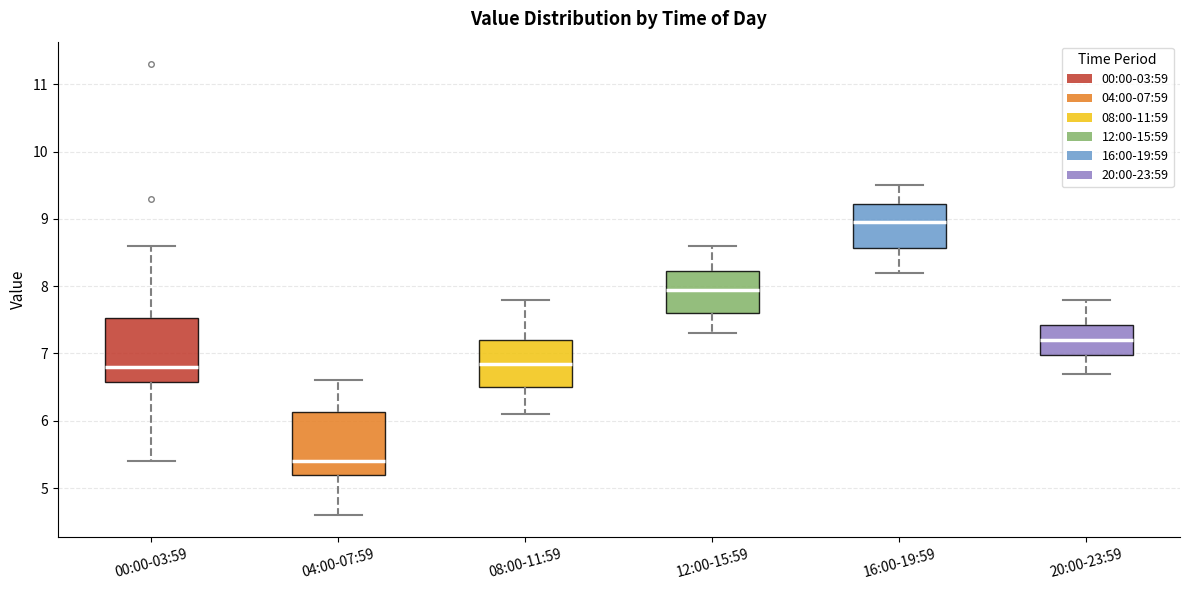

Reading left to right, transcribe this box plot: for each box, give where its median line is, the range the box spans, and where its two whiskers end, as read against the y-axis. The values are not printed on the chart, so give them approximately, as read against the axis.

00:00-03:59: median 6.8, box 6.6 to 7.5, whiskers 5.4 to 8.6
04:00-07:59: median 5.4, box 5.2 to 6.1, whiskers 4.6 to 6.6
08:00-11:59: median 6.9, box 6.5 to 7.2, whiskers 6.1 to 7.8
12:00-15:59: median 8.0, box 7.6 to 8.2, whiskers 7.3 to 8.6
16:00-19:59: median 9.0, box 8.6 to 9.2, whiskers 8.2 to 9.5
20:00-23:59: median 7.2, box 7.0 to 7.4, whiskers 6.7 to 7.8